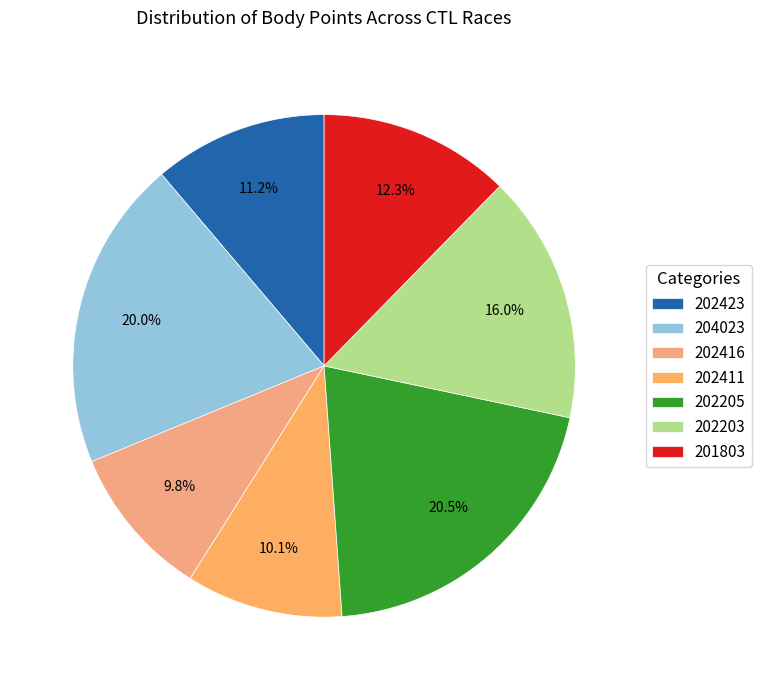

Count the number of slices in the pie.

7